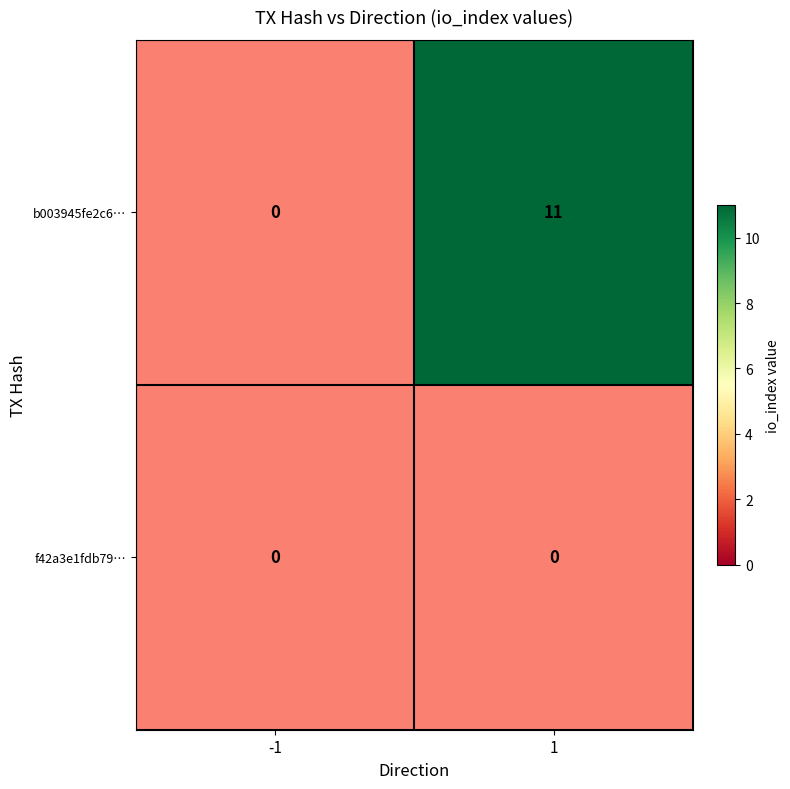

Which series has the largest range (max minus min)?

b003945fe2c6…